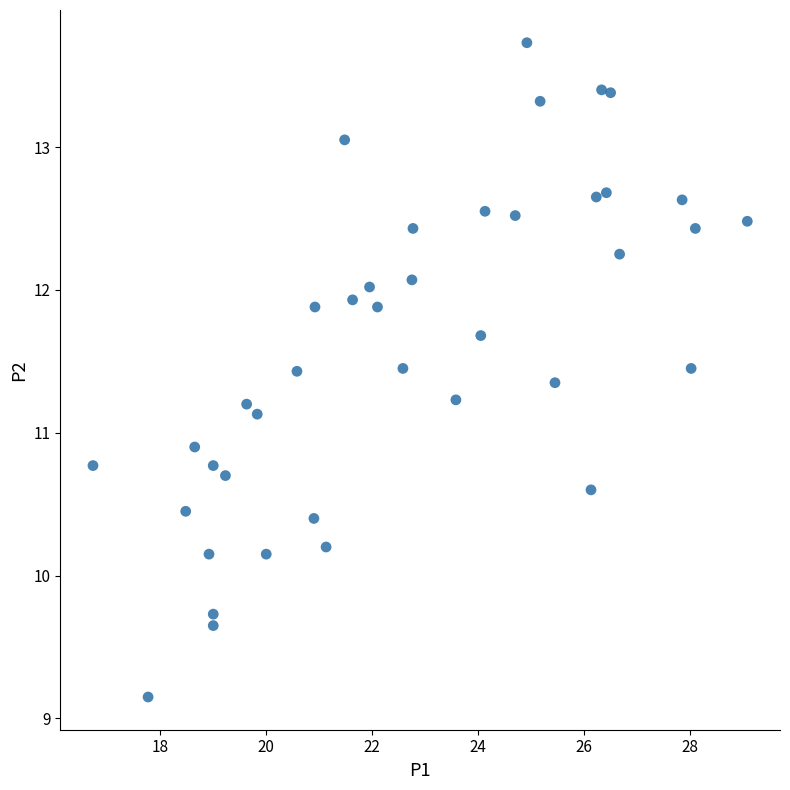

What is the range of Y values (max minus min)?

4.6